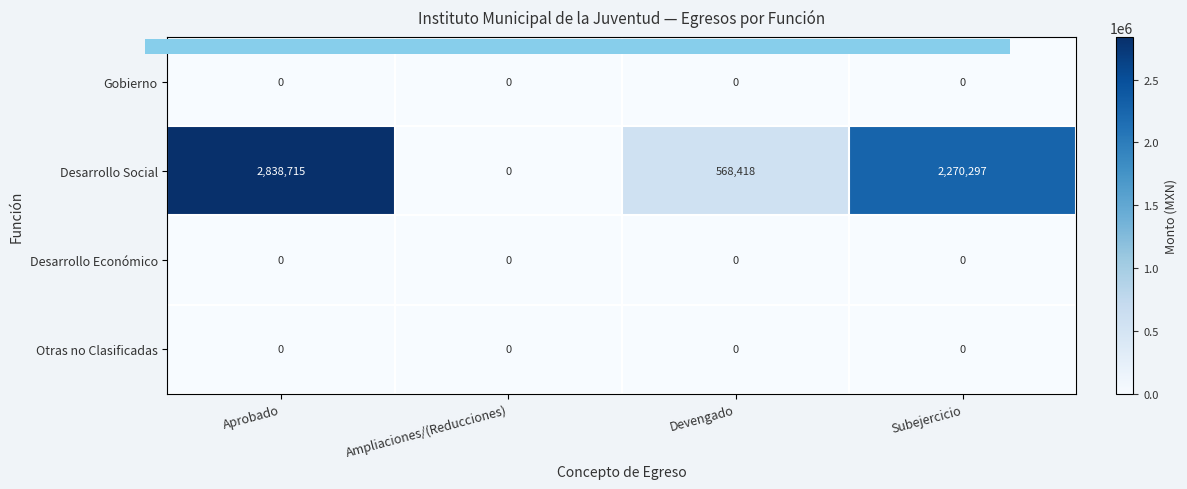

Which category has the highest value in the Desarrollo Social series?

Aprobado